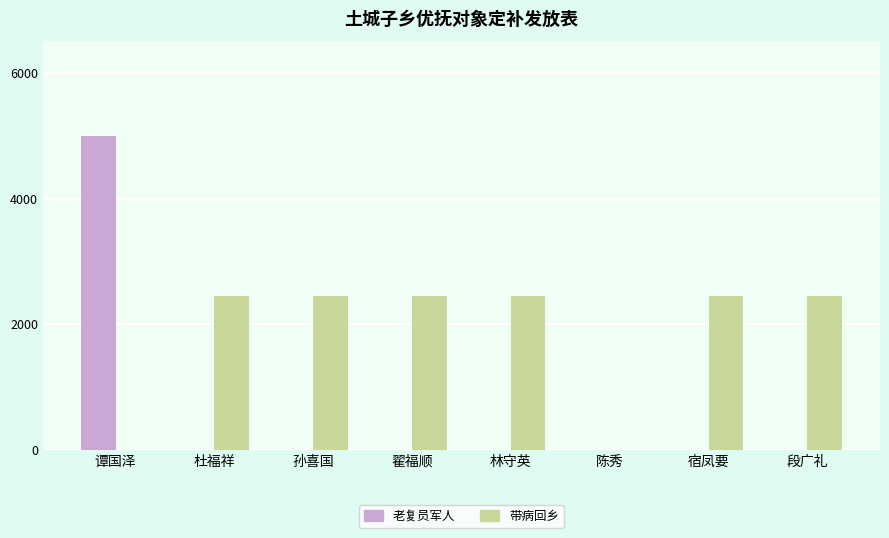

What is the greatest value displayed?

4998